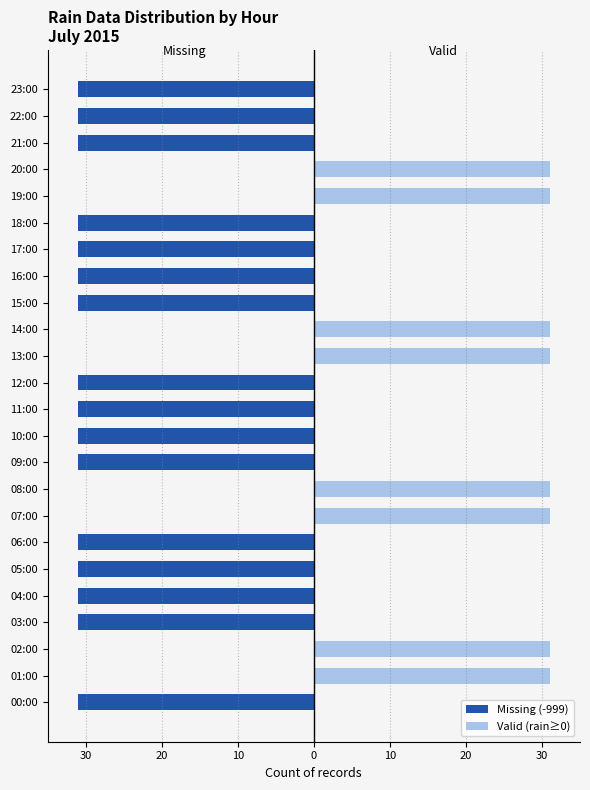

True or false: Valid (rain≥0) has a value of 0 at 23:00.

True